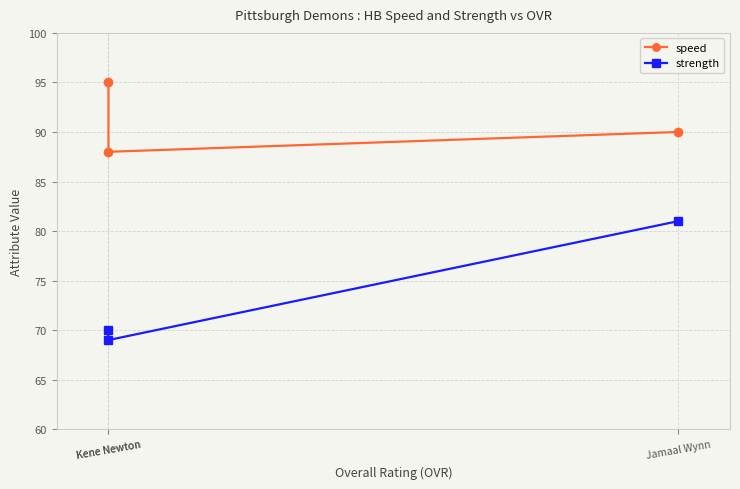

Is it true that speed equals 88 at Kene Newton?

True